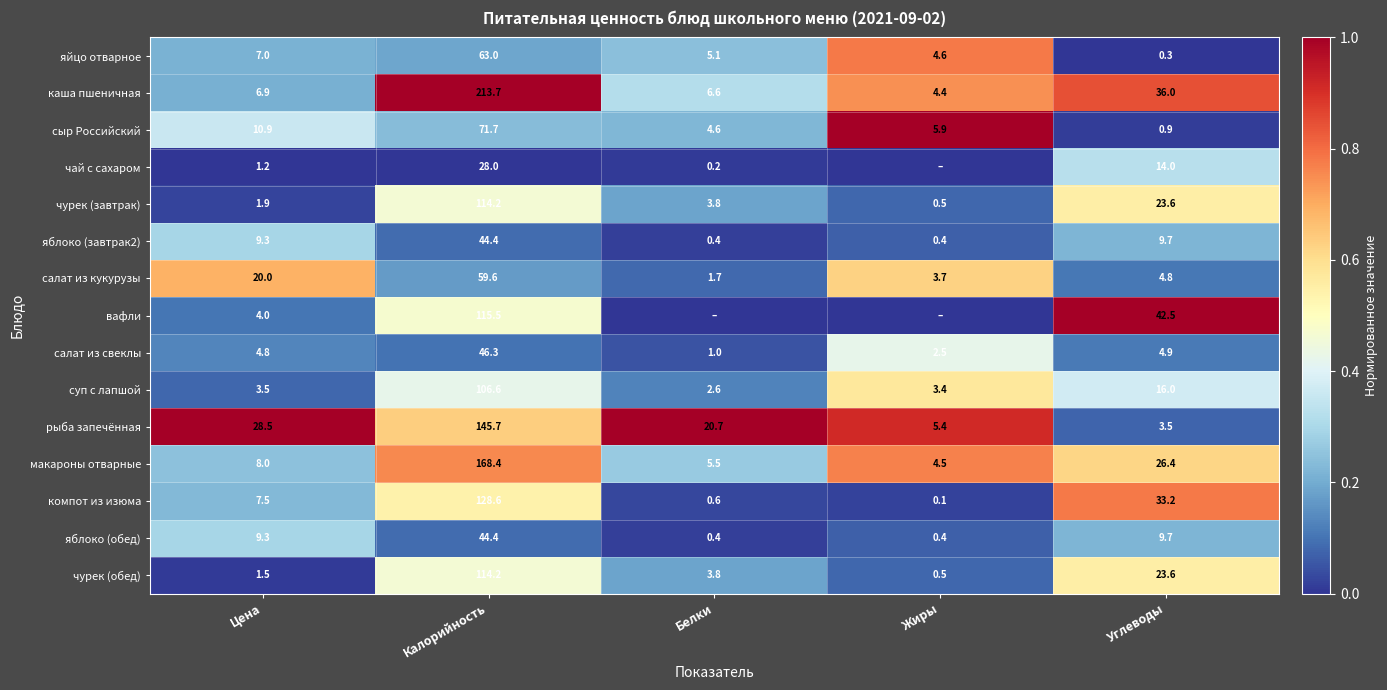

What is the difference between the highest and lowest values at Калорийность?

185.7